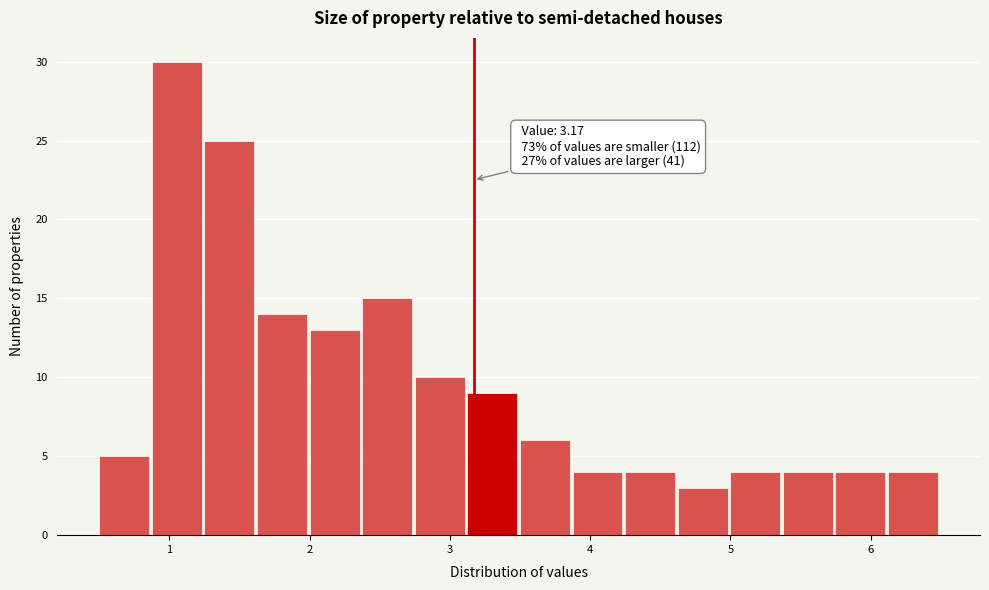

Read against the x-axis, roughly where is the centre of the tallest bar?

1.1